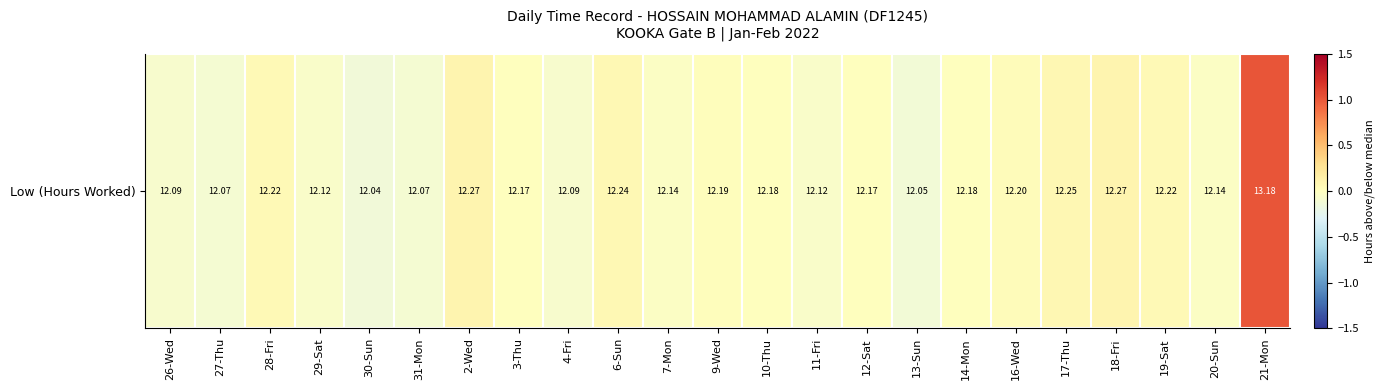

What is the difference between the second highest and second lowest values?

0.2